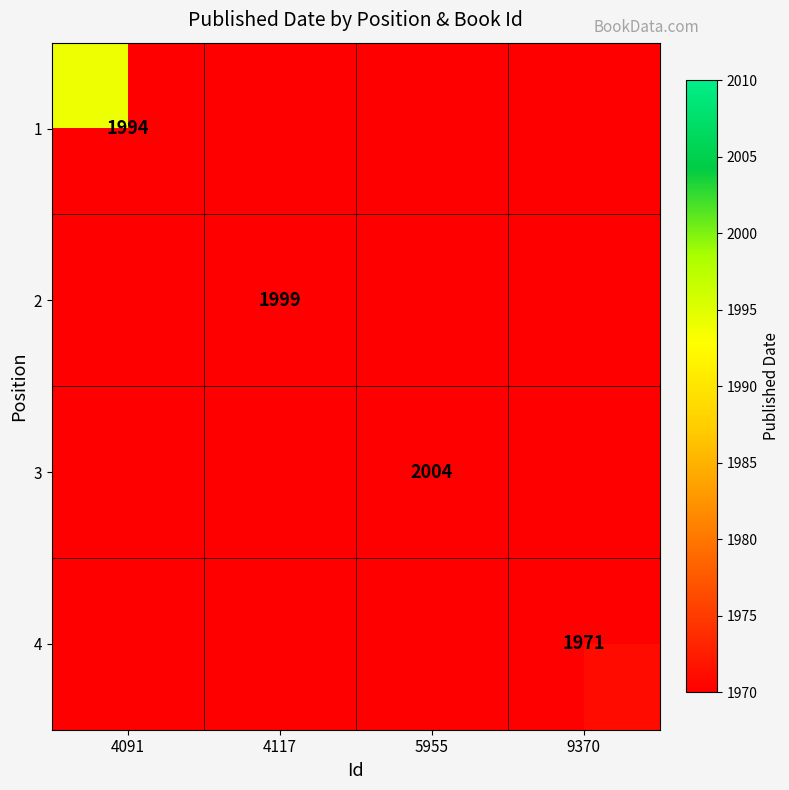

Is it true that 3 equals 2004 at 5955?

True